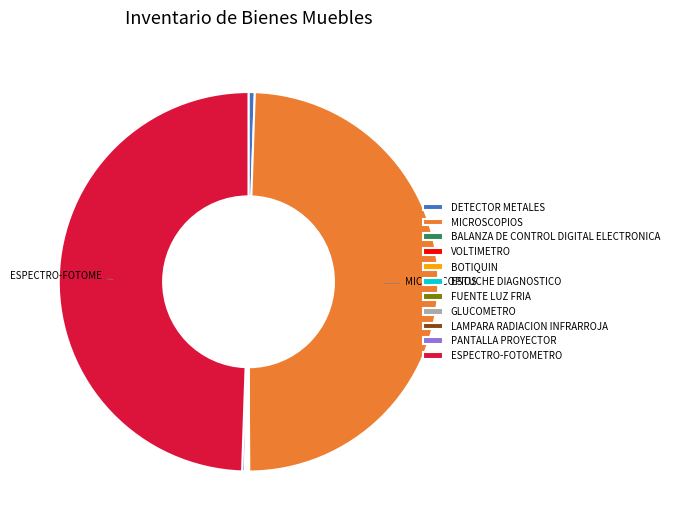

True or false: ESPECTRO-FOTOMETRO accounts for 41% of the total.

False